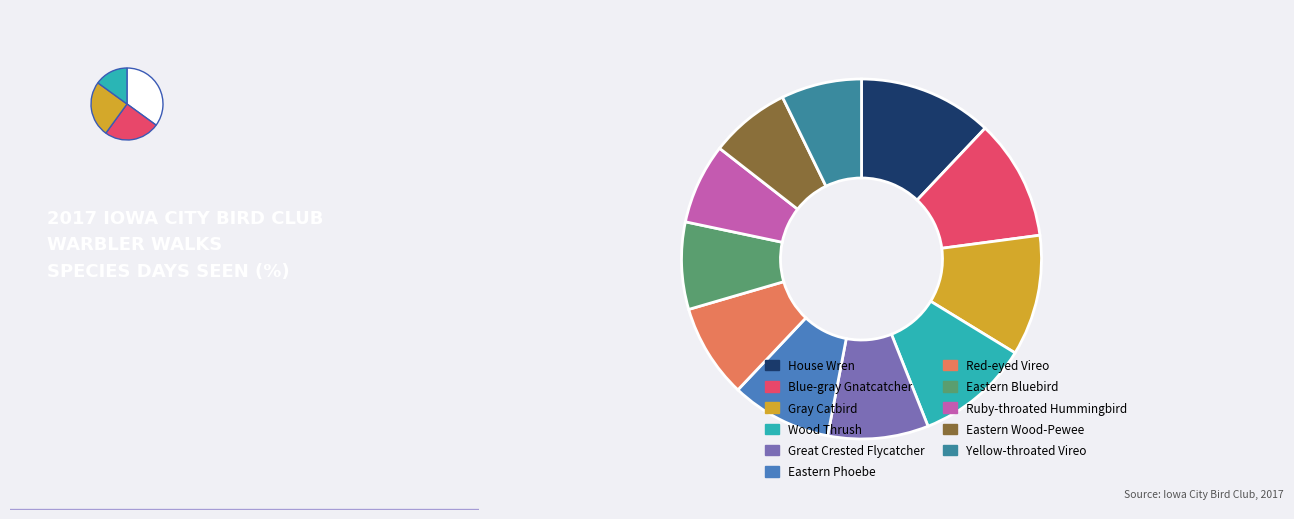

Which slice is the largest?

House Wren